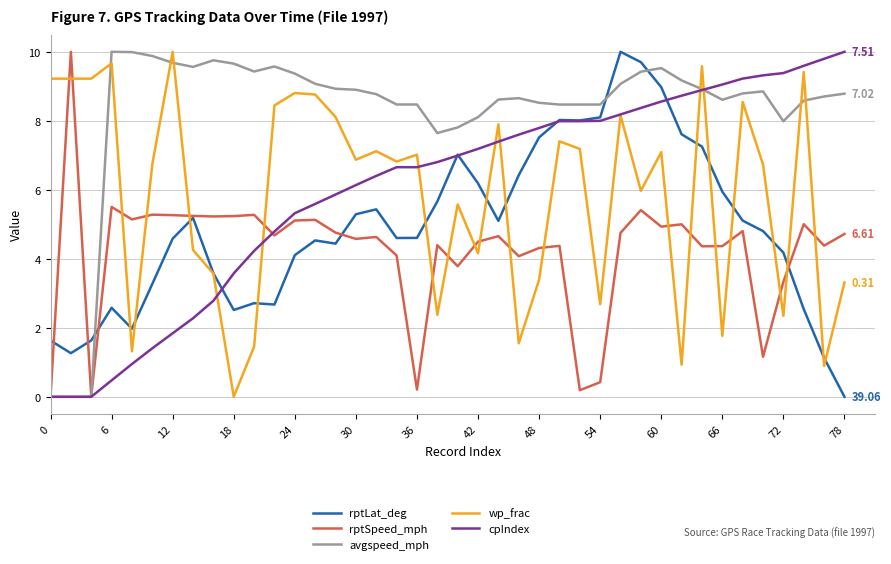

How many times do rptLat_deg and avgspeed_mph cross each other?

3